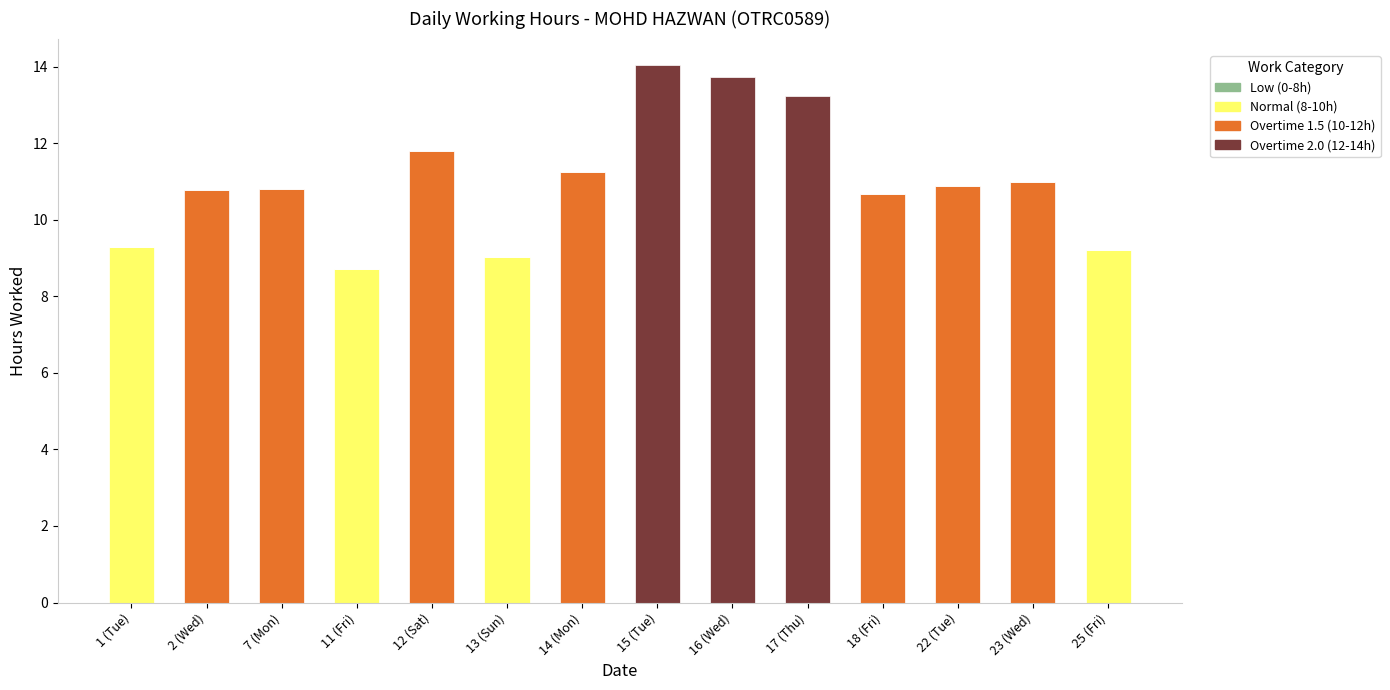

True or false: Normal (8-10h) has a value of 14.1 at 13 (Sun).

False